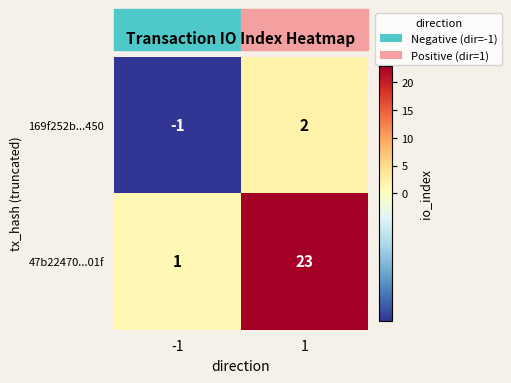

What is the total value across all series at 1?

25